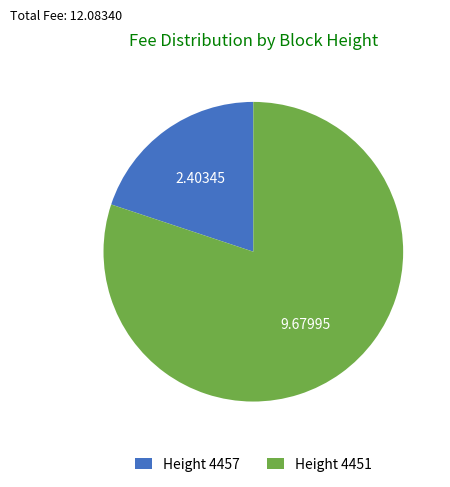

Rank the categories by value from highest to lowest.

Height 4451, Height 4457